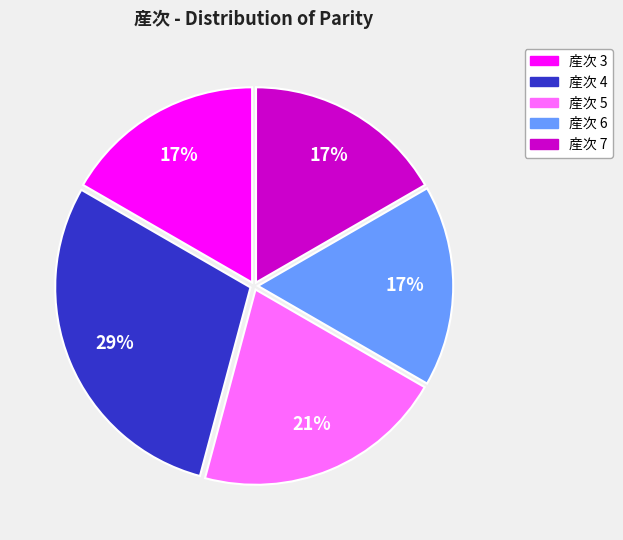

Is there any slice that represents more than half of the pie?

No